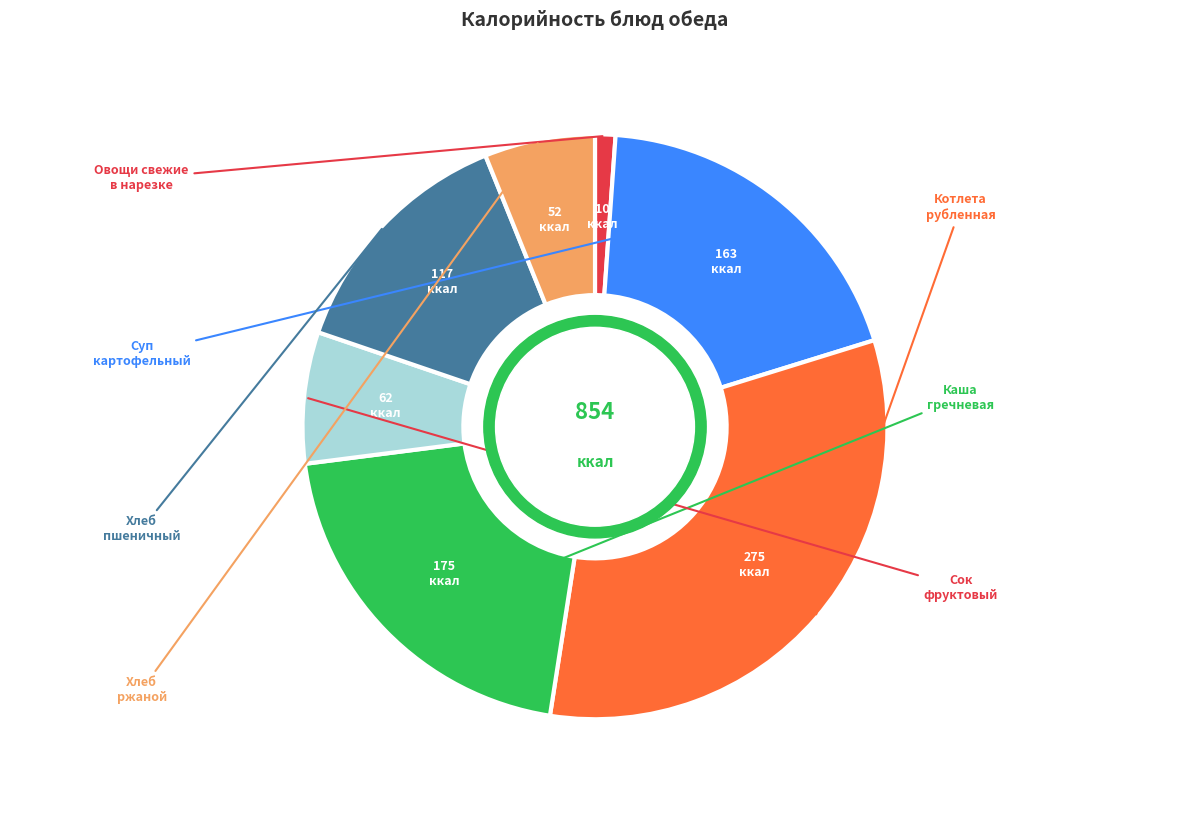

Is there a majority slice in this chart?

No